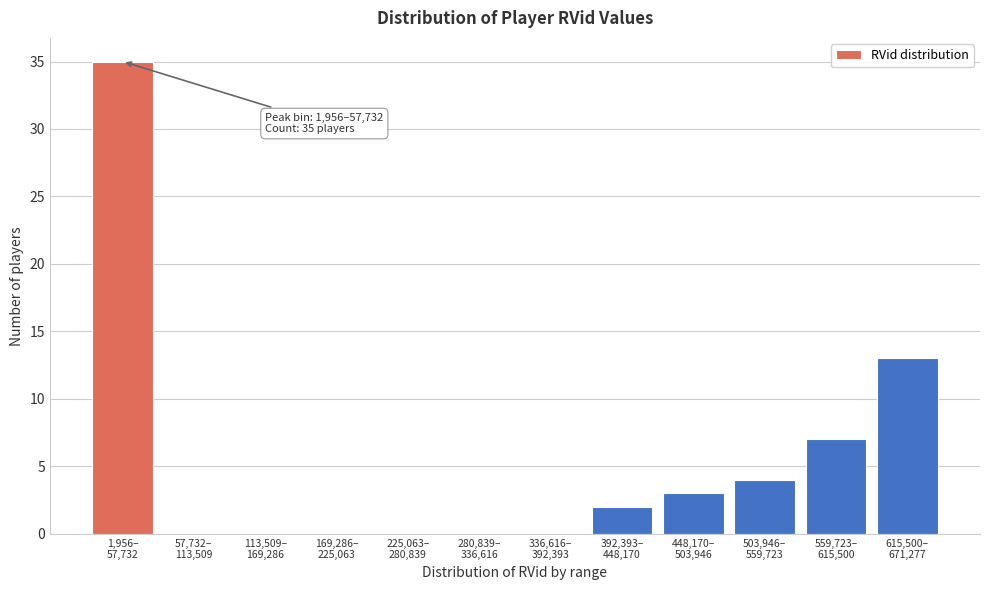

What is the maximum value shown in the chart?

35